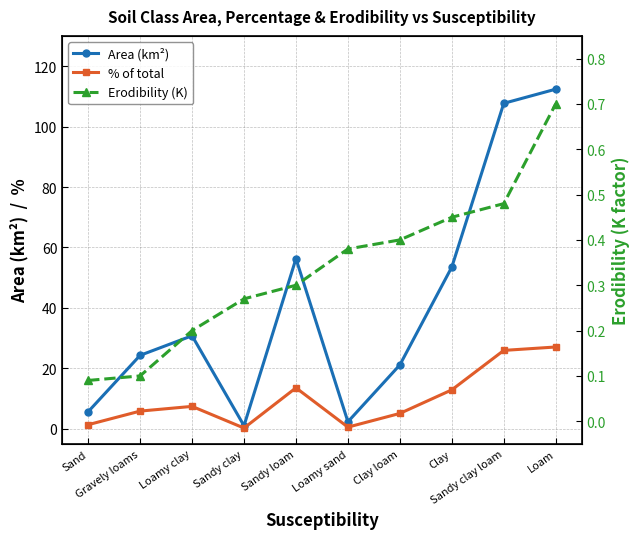

What position from the left is Clay loam?

7